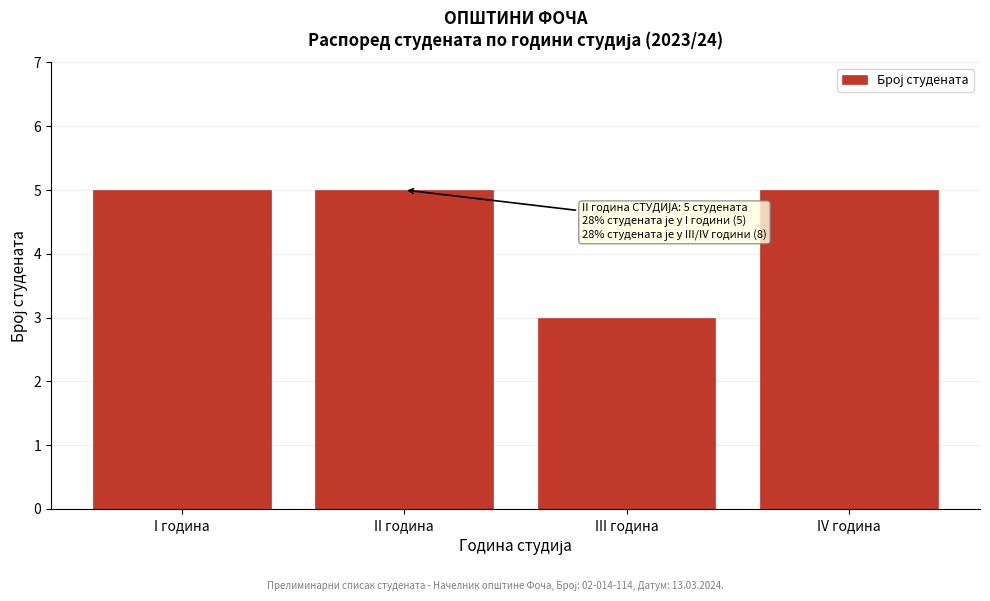

Reading left to right, list all the values displayed in this chart.

I година=5	II година=5	III година=3	IV година=5